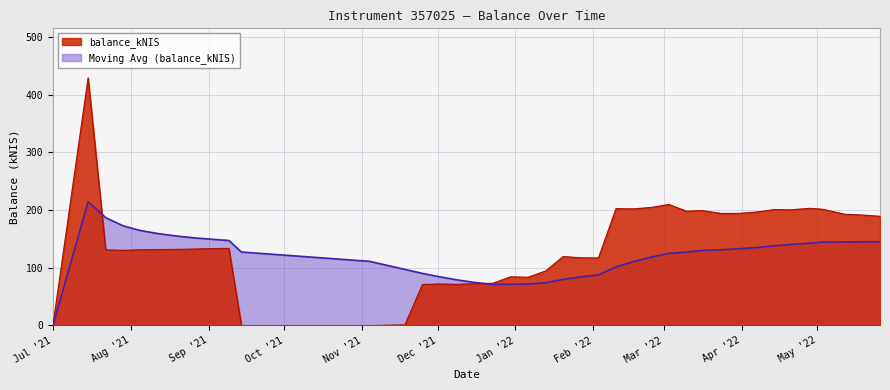

The balance_kNIS series shows 46.9 at 2021-09-09. True or false?

False